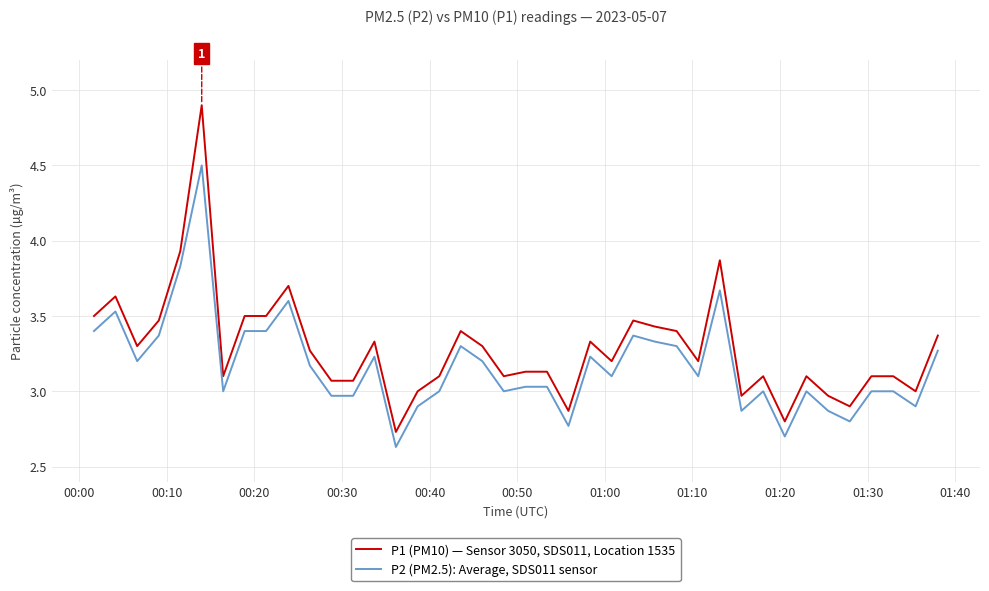

What is the highest value of the P2 (PM2.5): Average, SDS011 sensor series?

4.5